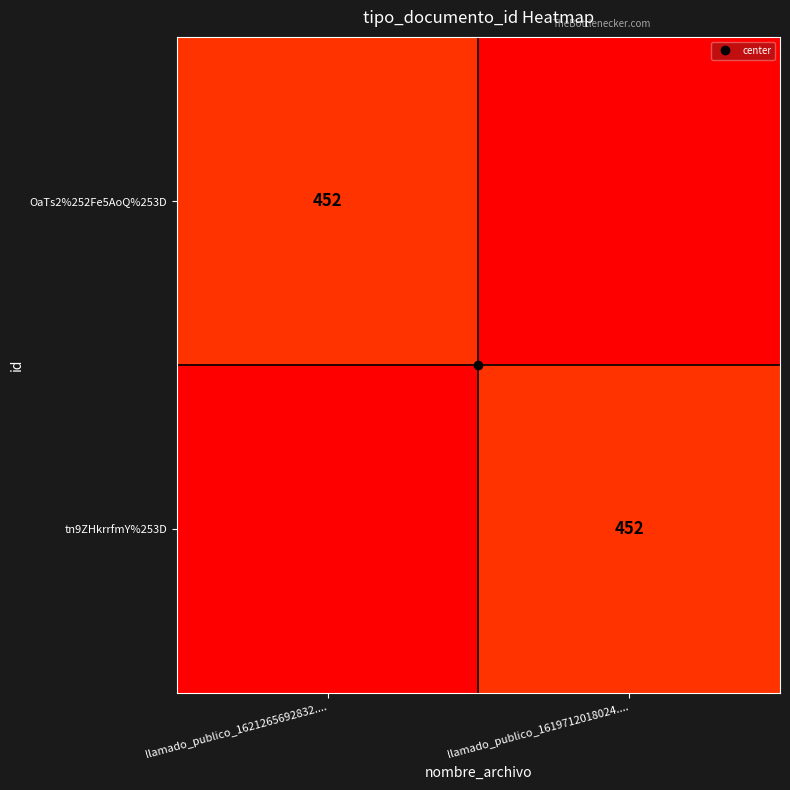

The OaTs2%252Fe5AoQ%253D series shows -198 at llamado_publico_1619712018024..... True or false?

False